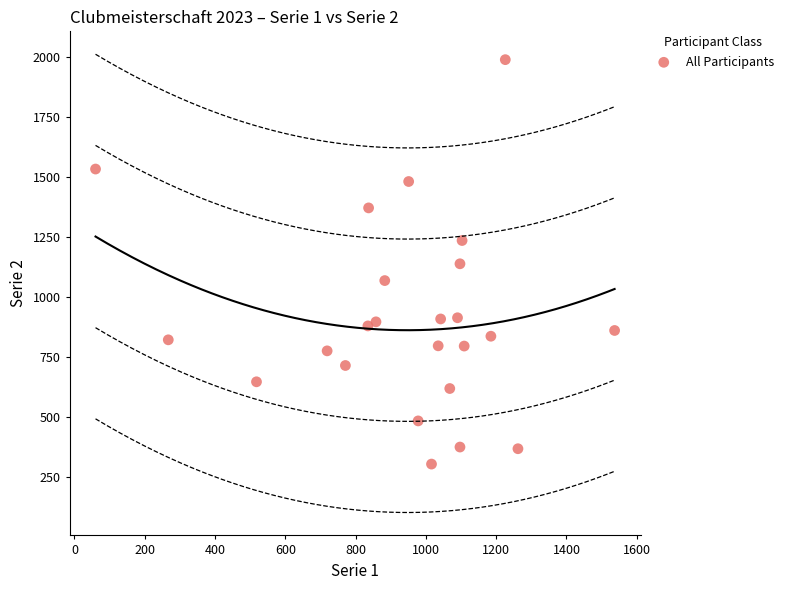

What is the range of X values (max minus min)?

1477